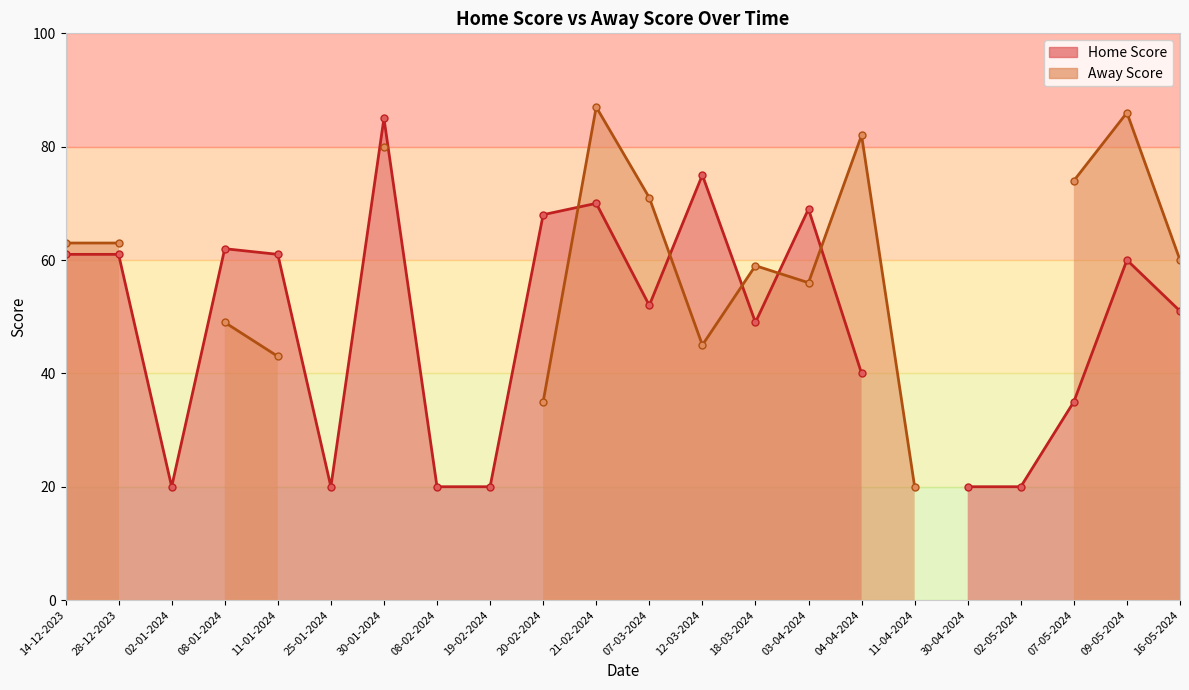

The Home Score series shows 13 at 02-01-2024. True or false?

False